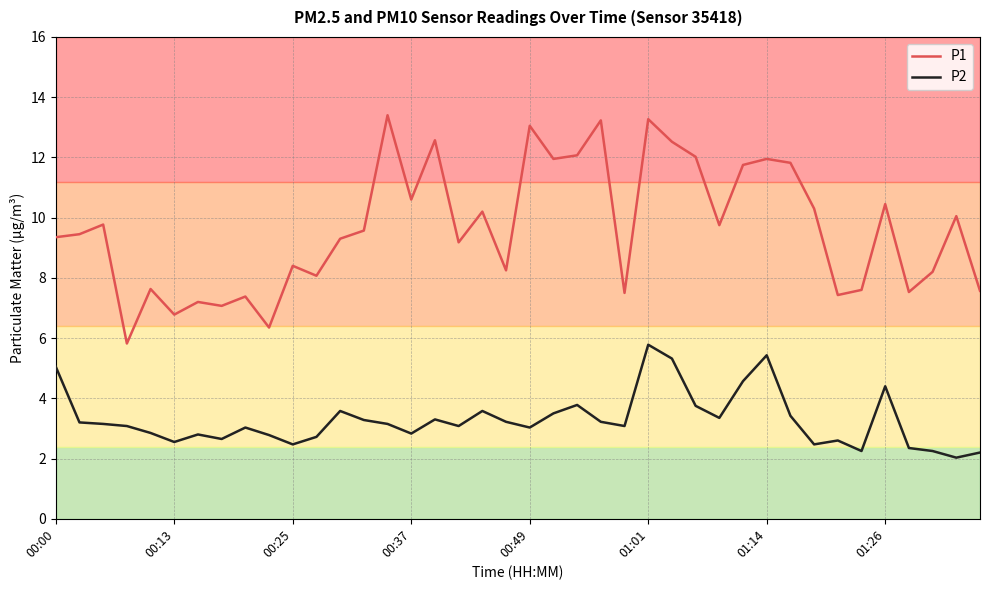

Rank the series by their average value, from lowest to highest.

P2, P1